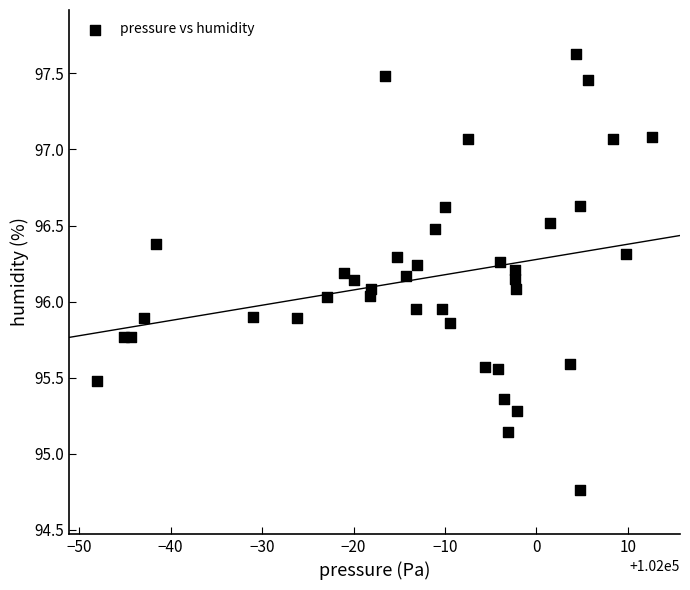

What is the range of Y values (max minus min)?

2.9